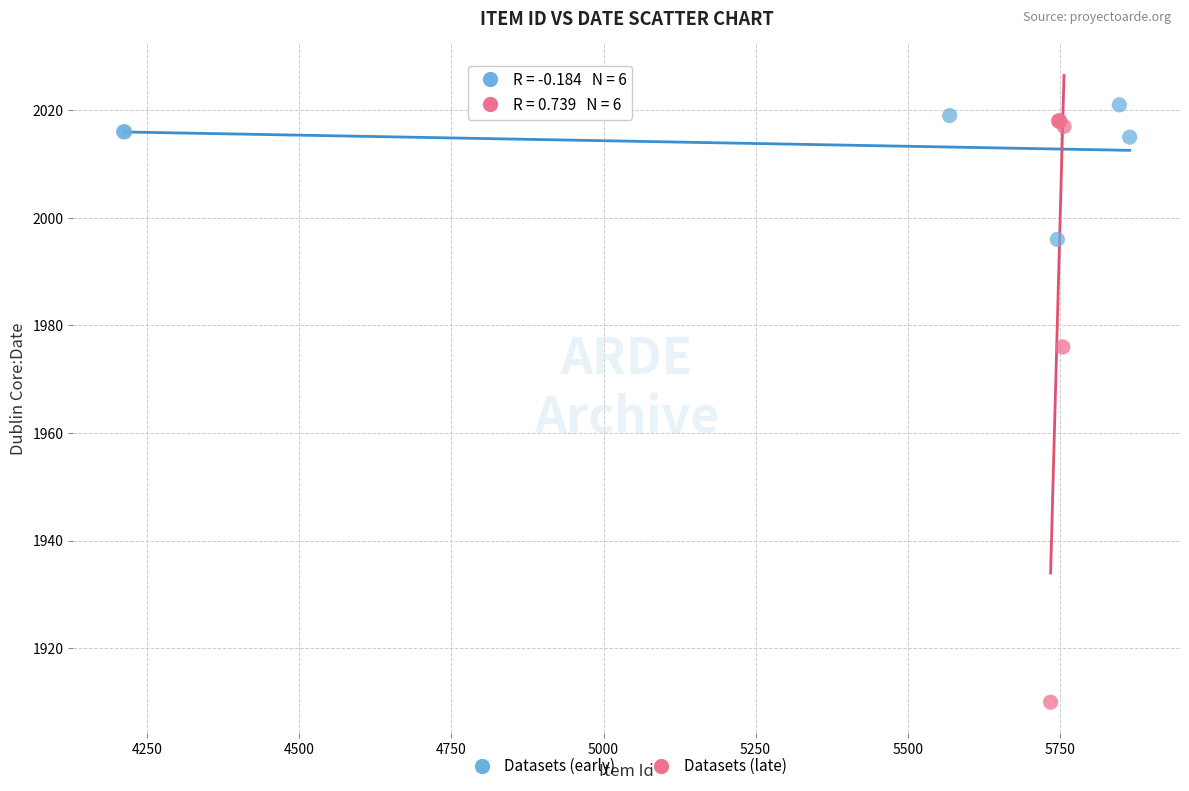

What are all the series names shown in the legend?

Datasets (early), Datasets (late)